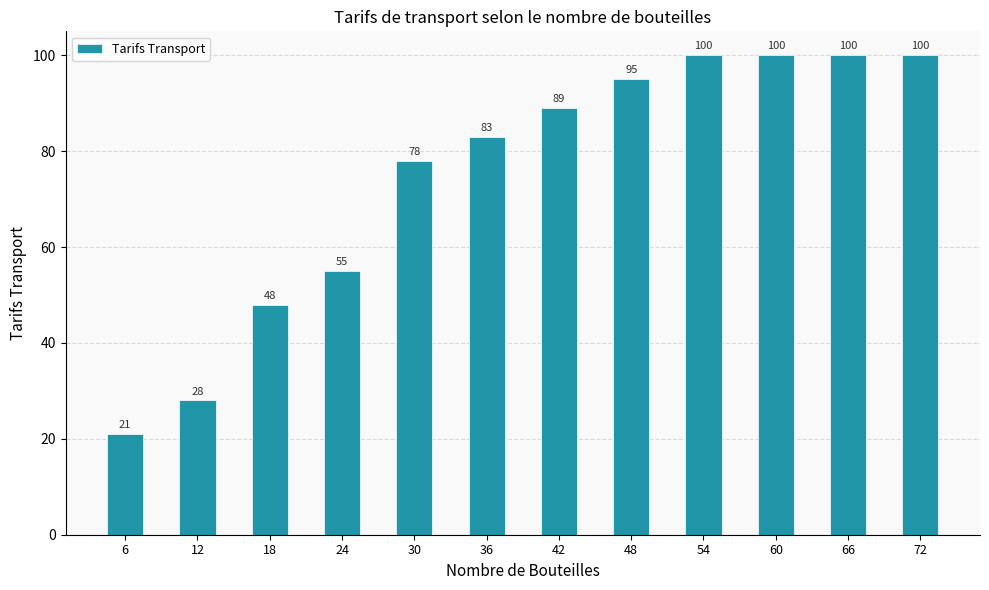

Is it true that the value at 66 is 100?

True